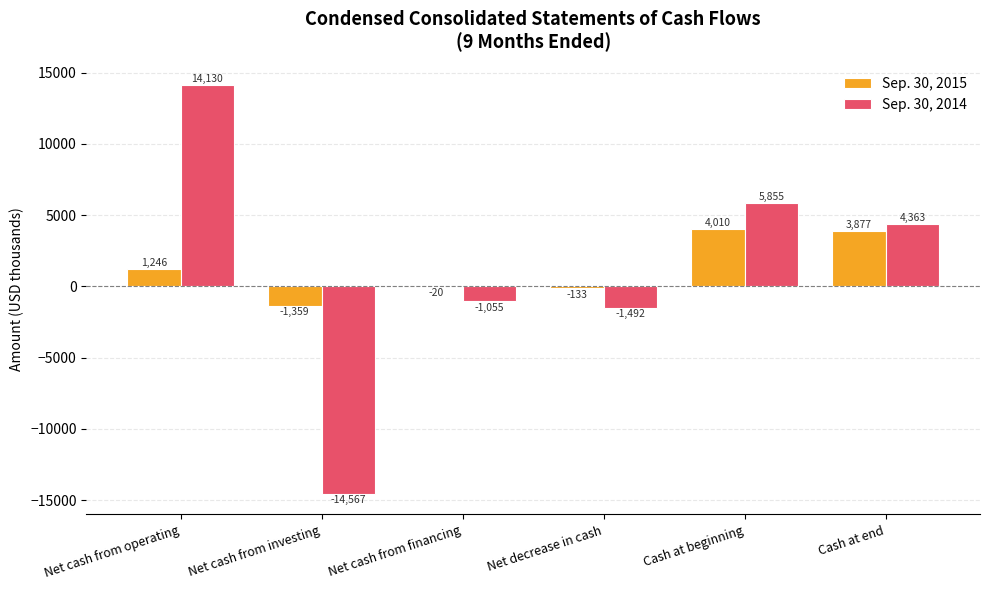

Reading right to left, transcribe all the data shown in this chart.

Sep. 30, 2015: Cash at end=3877	Cash at beginning=4010	Net decrease in cash=-133	Net cash from financing=-20	Net cash from investing=-1359	Net cash from operating=1246
Sep. 30, 2014: Cash at end=4363	Cash at beginning=5855	Net decrease in cash=-1492	Net cash from financing=-1055	Net cash from investing=-14567	Net cash from operating=14130